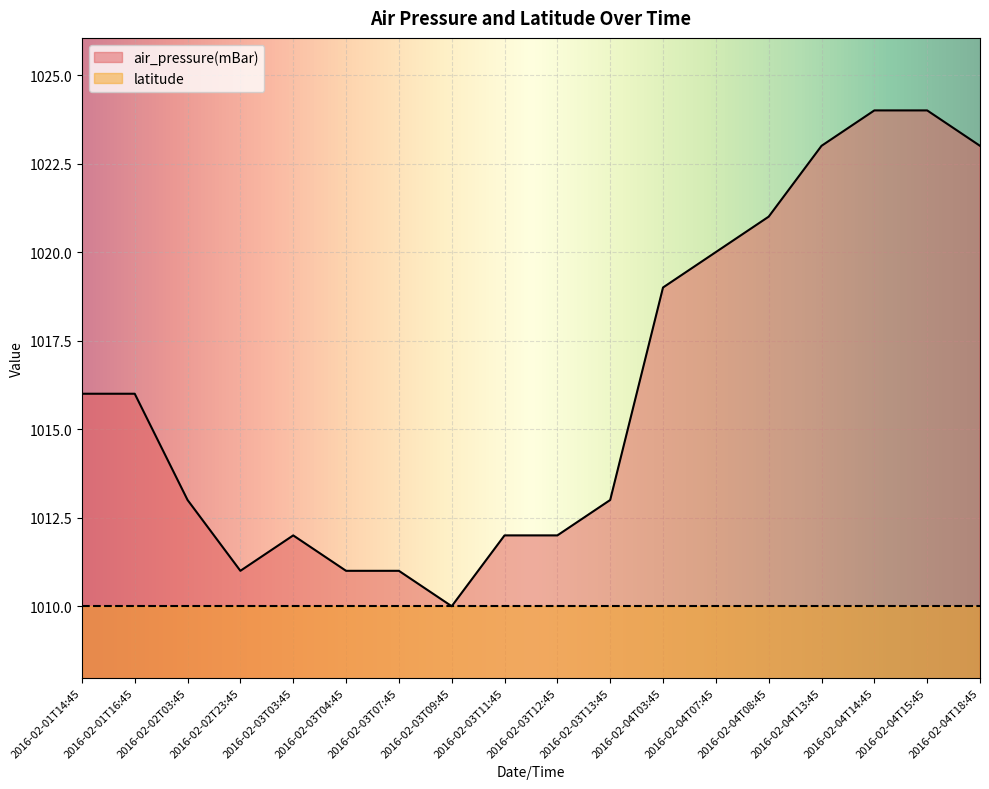

Between 2016-02-04T13:45 and 2016-02-03T09:45, which is larger?

2016-02-04T13:45